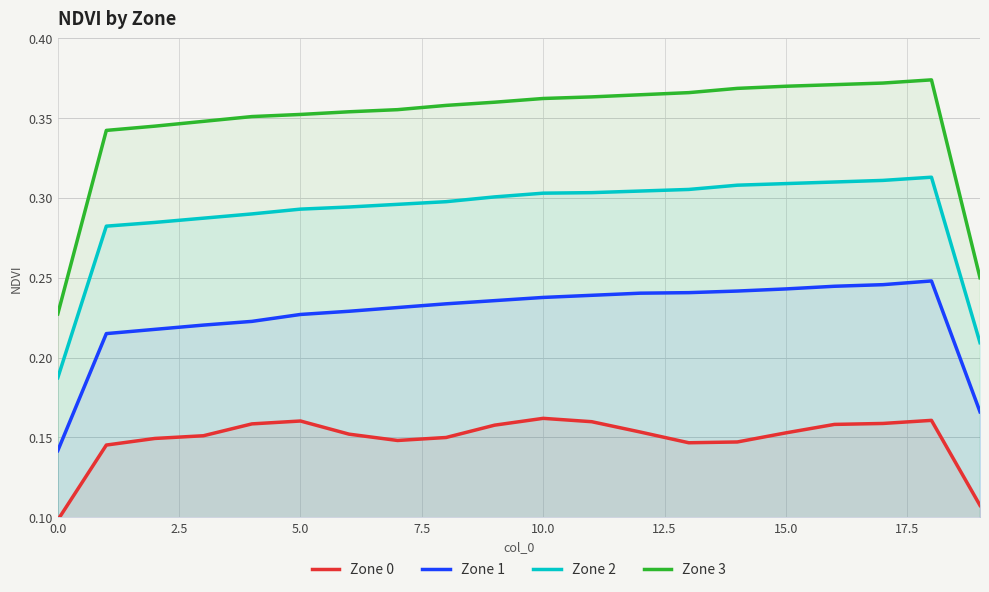

Which series changed the most between 10 and 17?

Zone 3